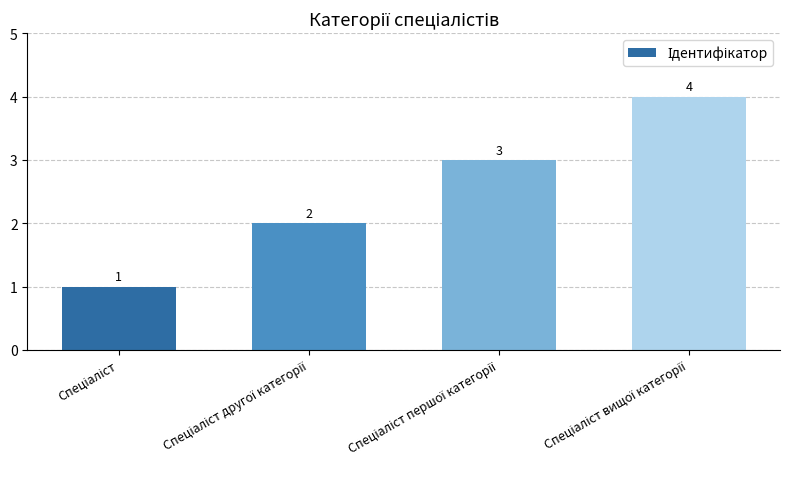

What is the sum of all values?

10